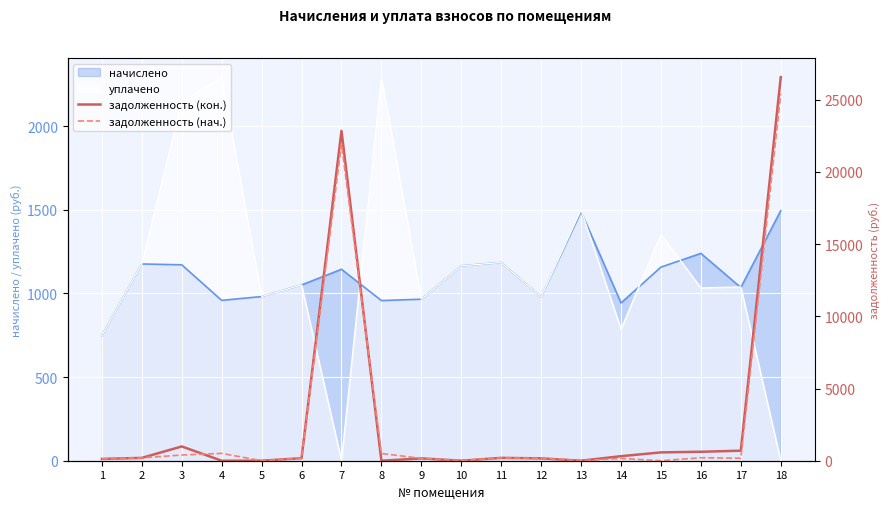

How many data points in задолженность (кон.) are less than 196?

9